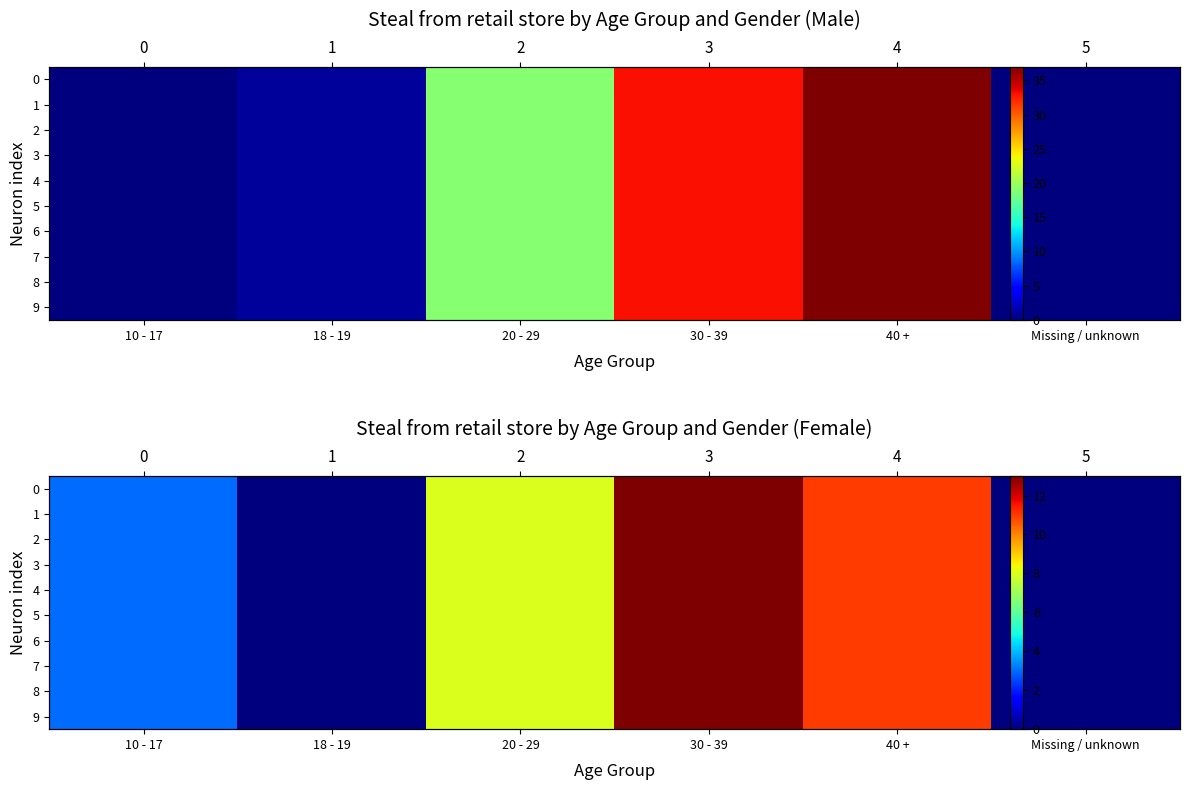

The value of 2 at 18 - 19 is 8. True or false?

False